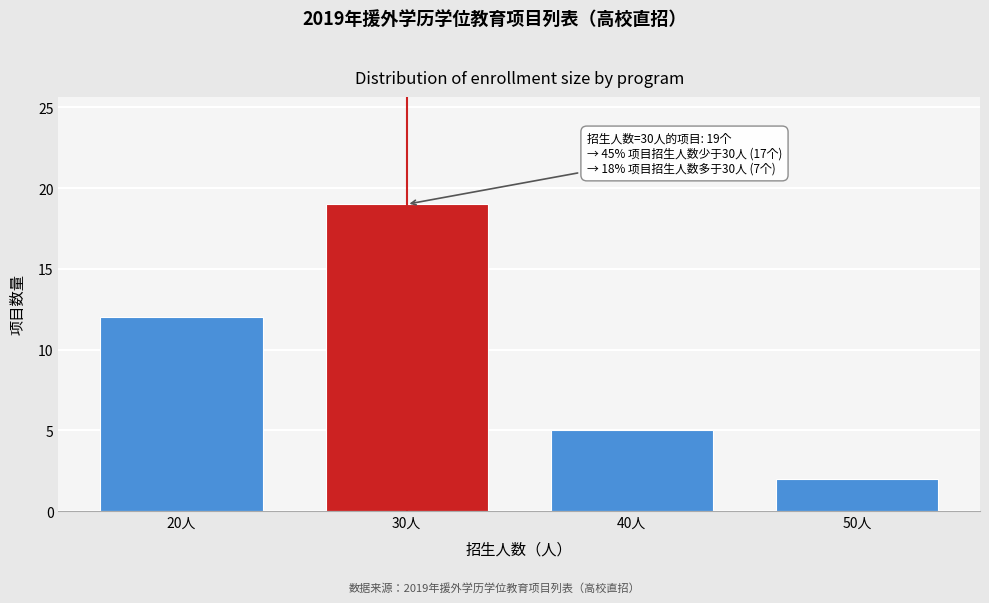

Reading left to right, list all the values displayed in this chart.

20人=12	30人=19	40人=5	50人=2